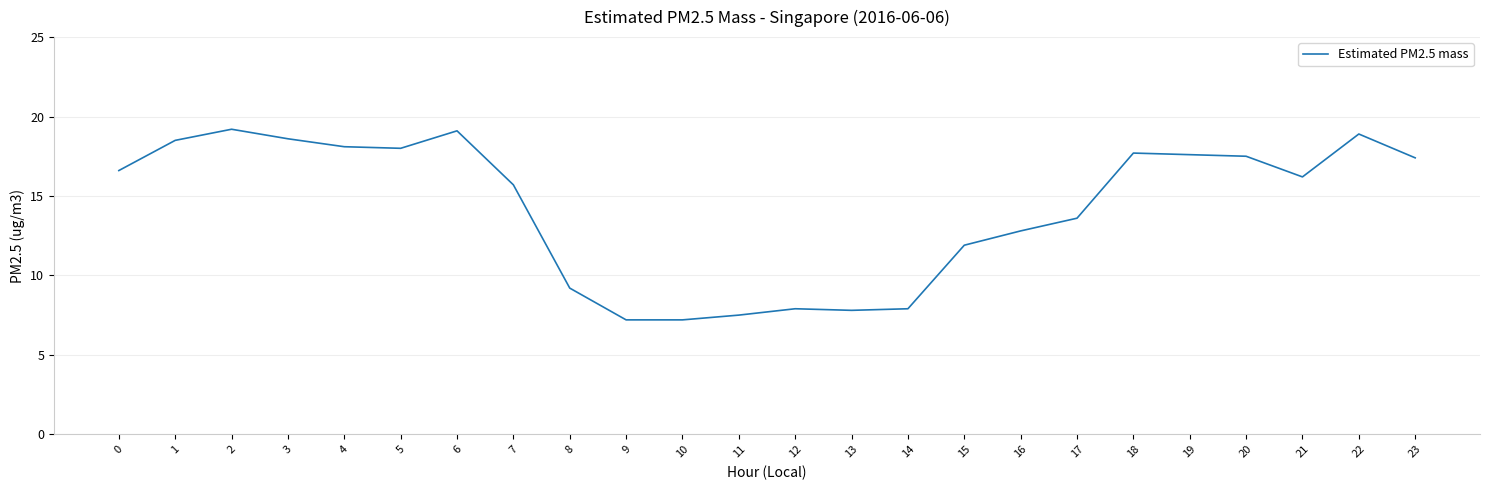

What is the maximum value shown in the chart?

19.2